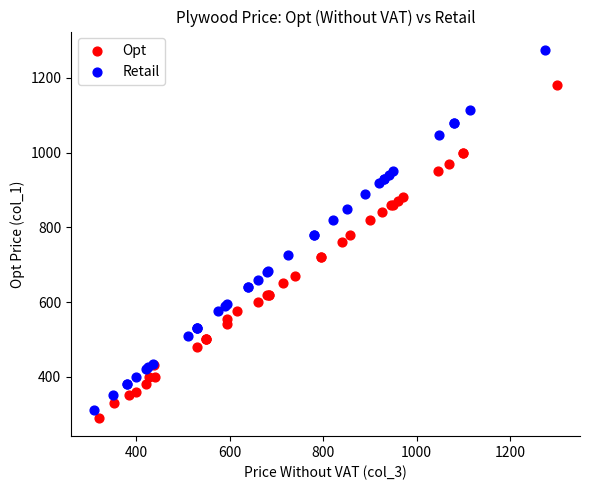

Which series reaches the minimum Y coordinate?

Opt